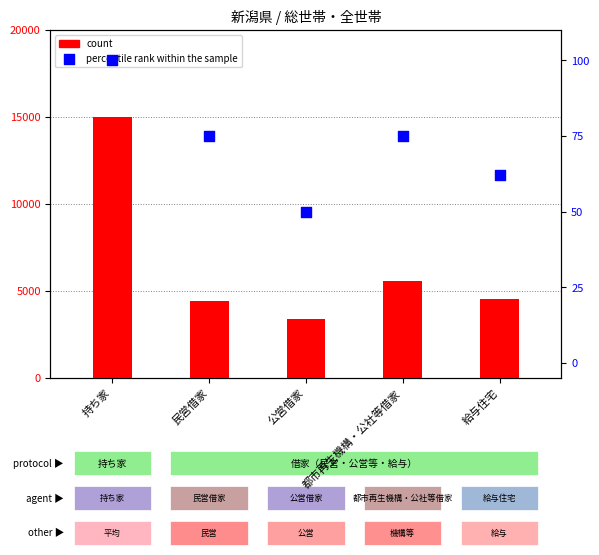

At which category is the sum across all series the highest?

持ち家